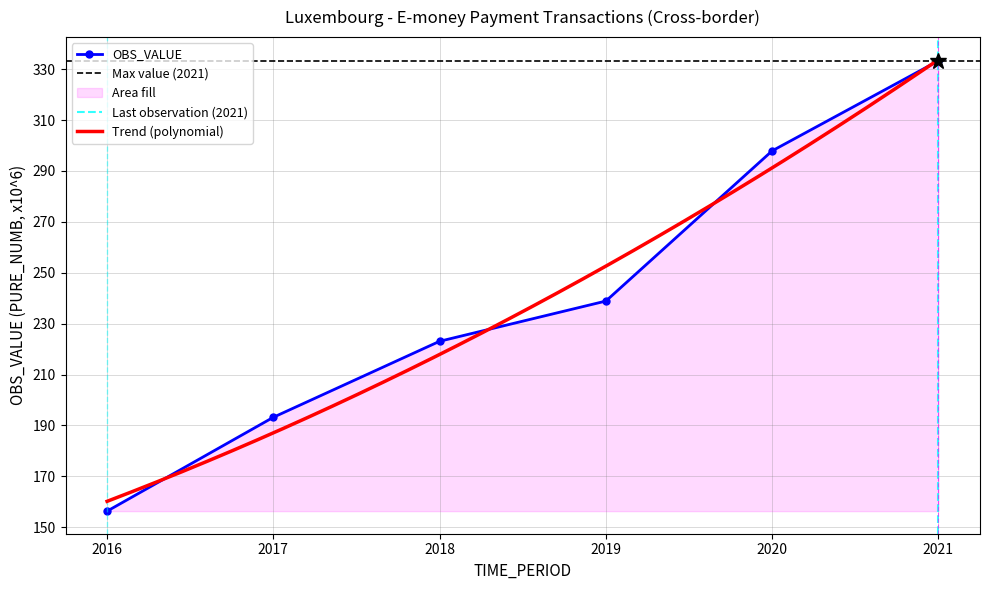

The value at 2019 is 238.9. True or false?

True